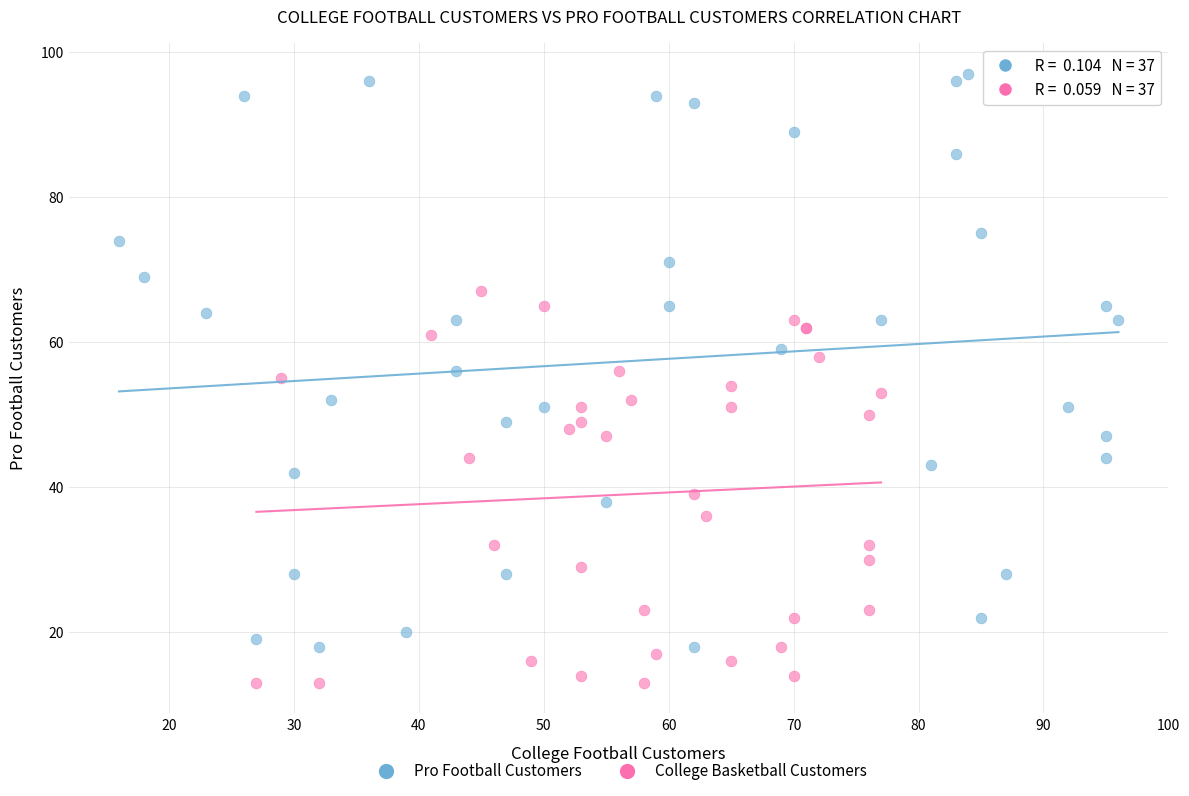

Which series contains the lowest Y value?

College Basketball Customers